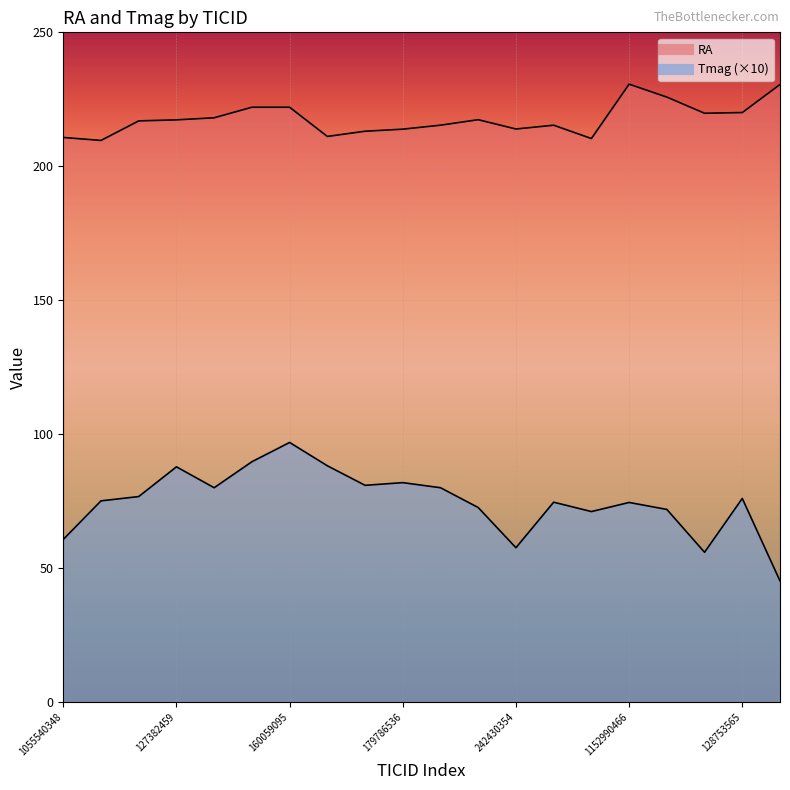

What is the total value across all series at 242430354?

271.5